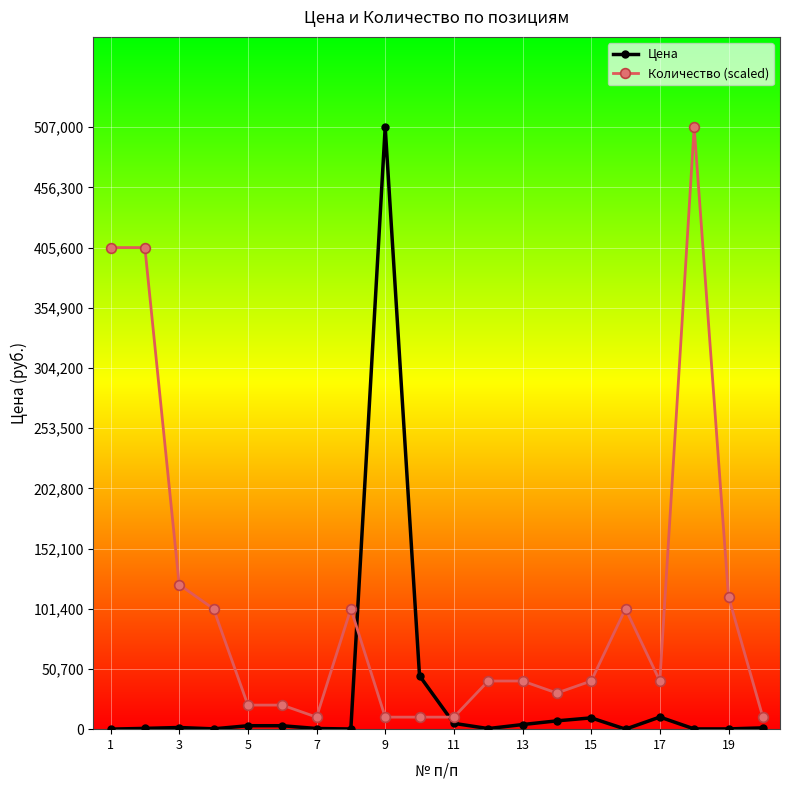

True or false: Цена has more than 2 interior local peaks.

True